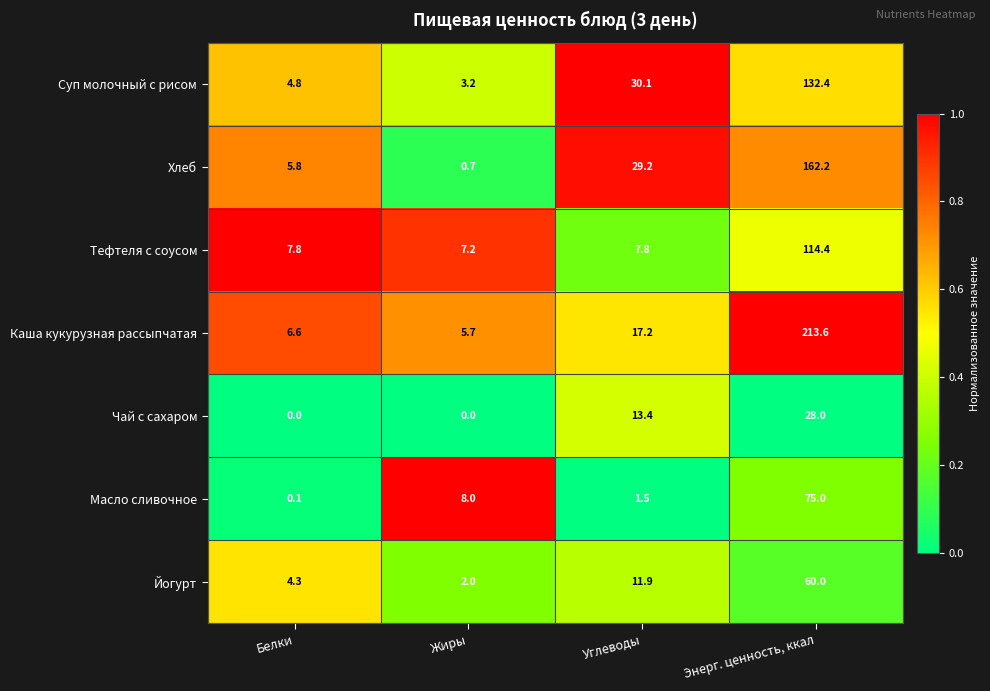

What is the difference between the maximum and minimum values in the Йогурт series?

58.0